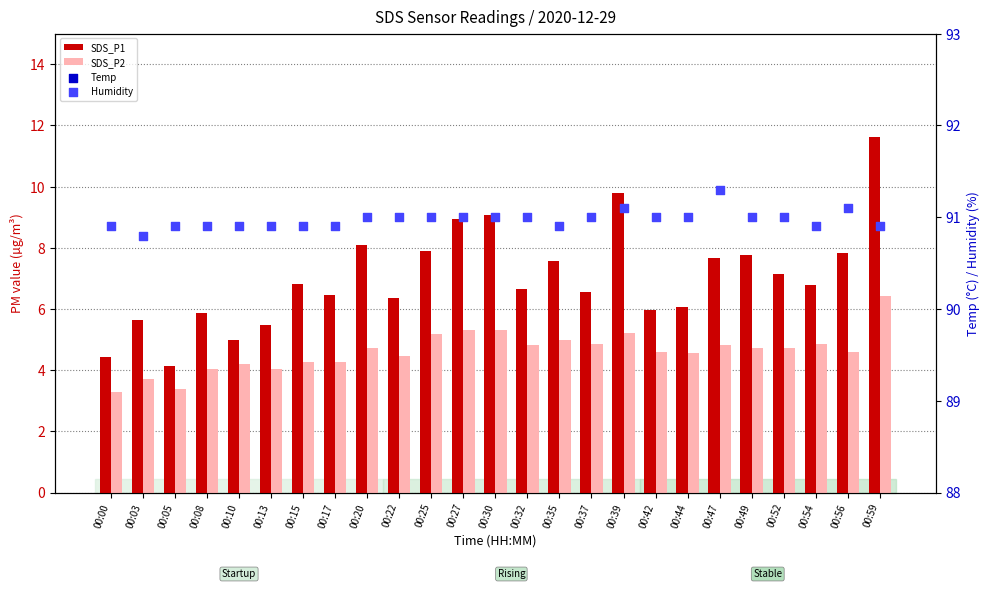

Is the value of SDS_P2 at 00:52 greater than the value of Humidity at 00:30?

No